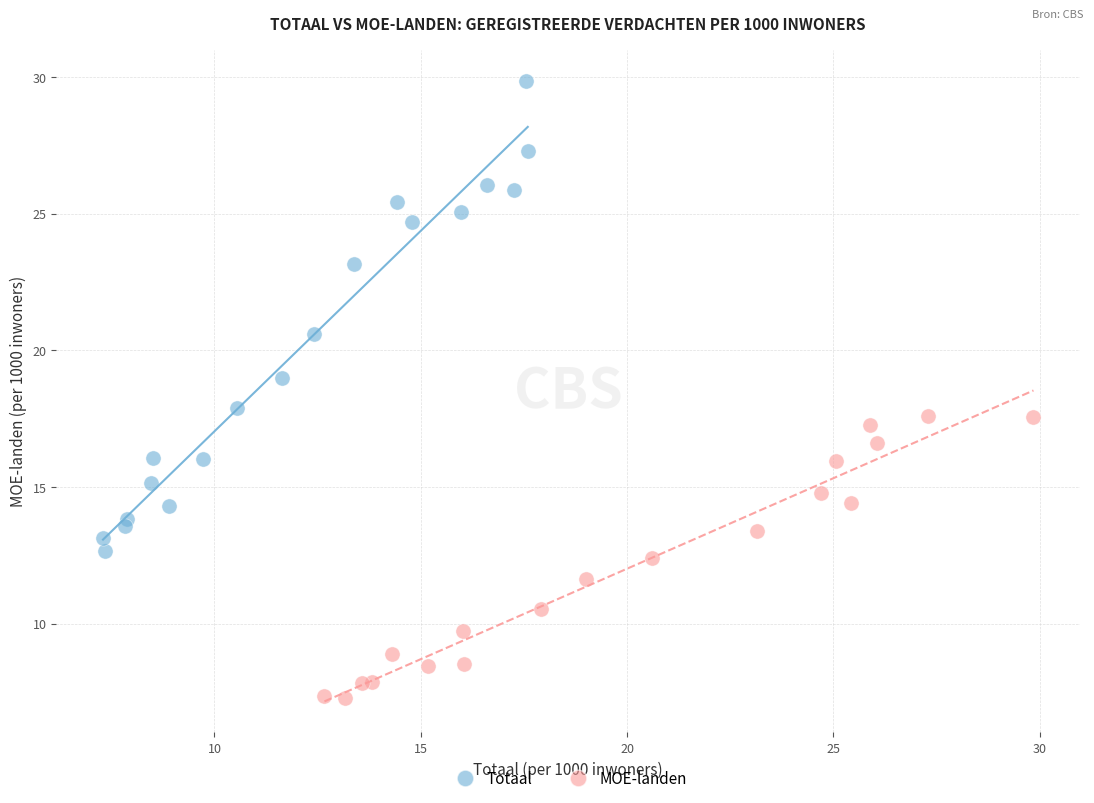

Which series has the largest Y range (max minus min)?

Totaal